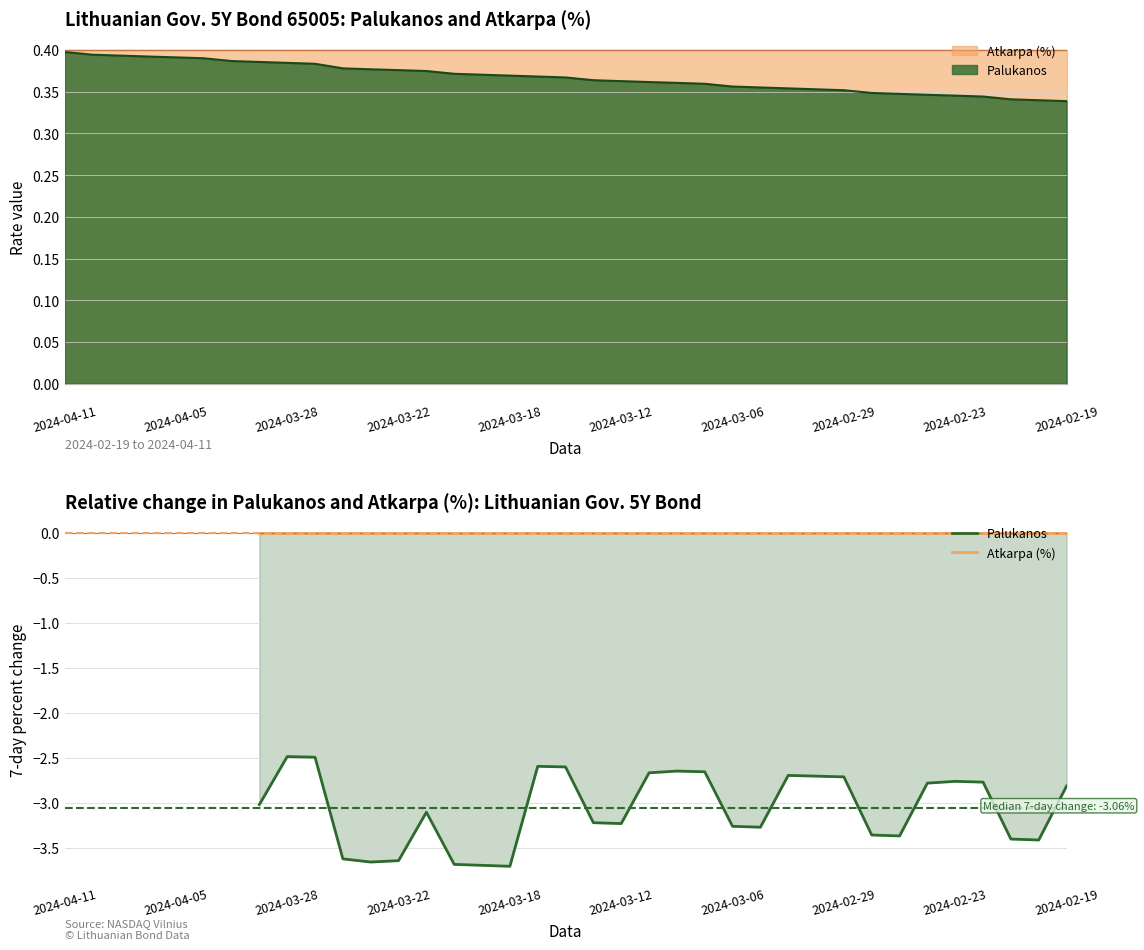

True or false: Atkarpa (%) and Palukanos cross at least once.

False